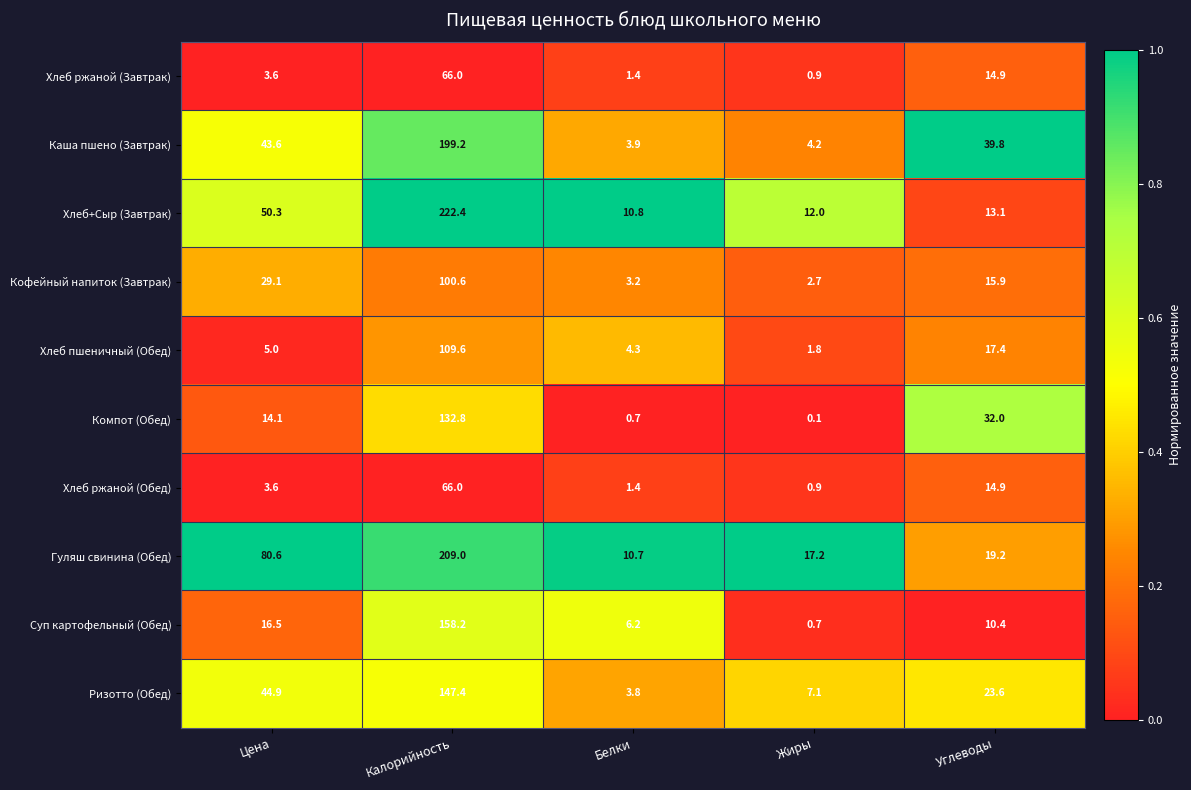

What is the sum of all Ризотто (Обед) values?

226.8